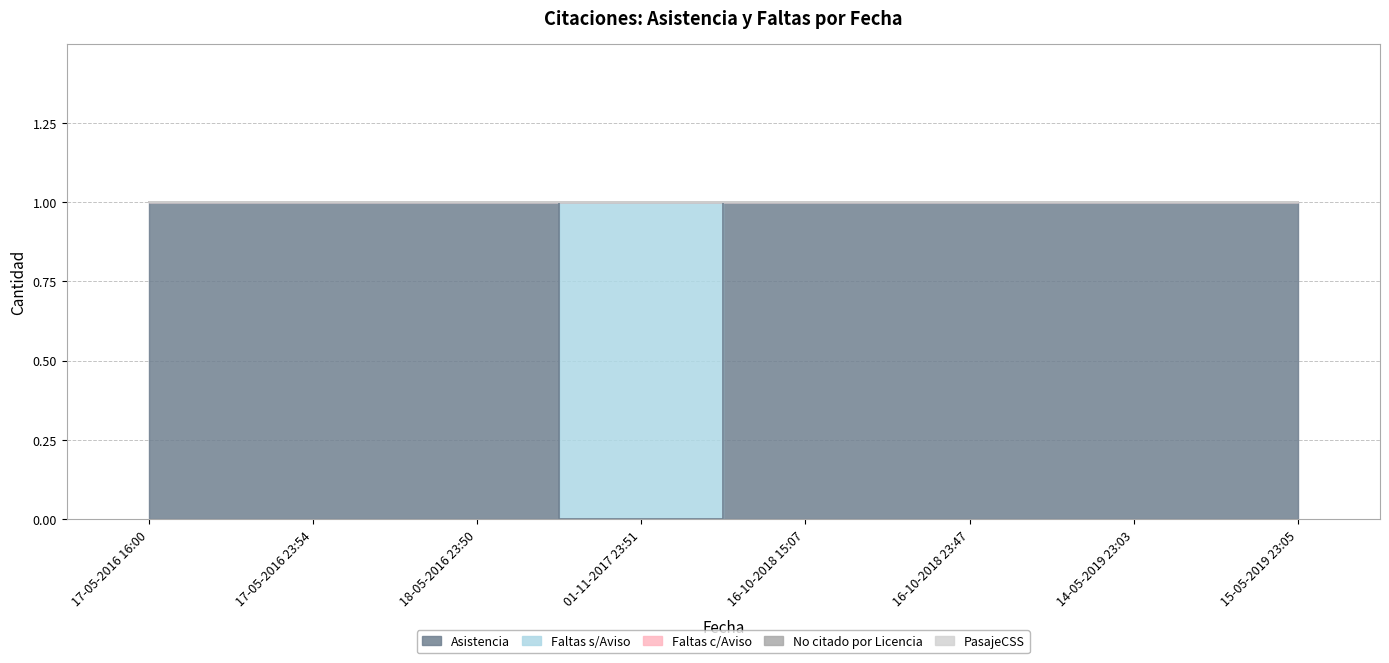

What is the spread (max minus min) of values at 16-10-2018 23:47?

1